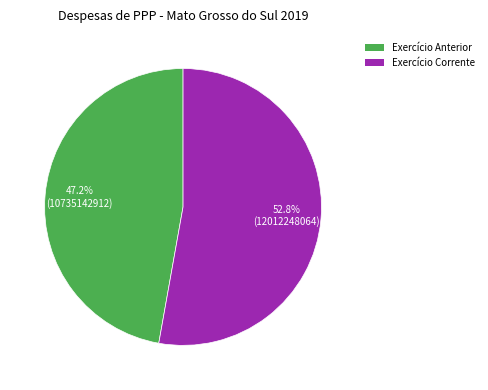

Is the sum of Exercício Anterior and Exercício Corrente greater than half?

Yes